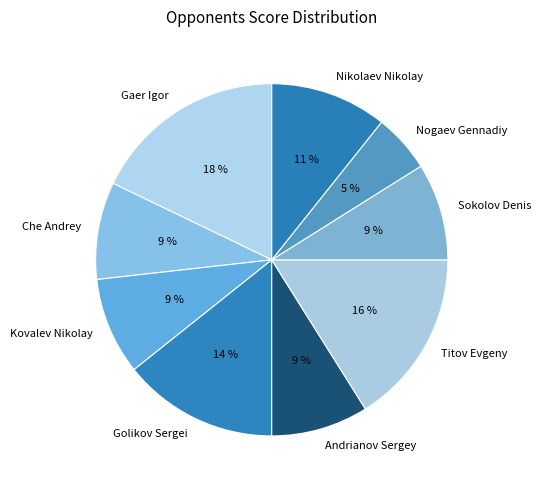

Which has a higher value, Sokolov Denis or Golikov Sergei?

Golikov Sergei